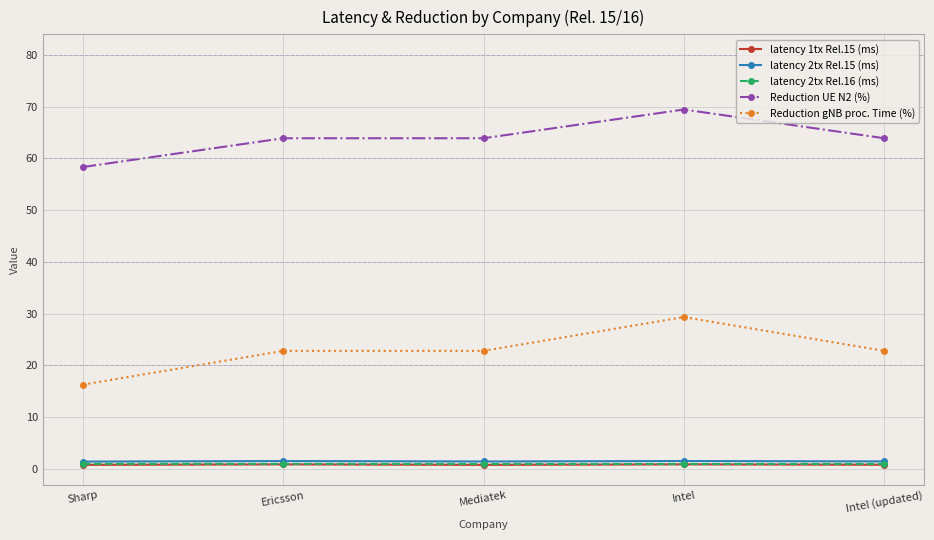

Which series has the largest range (max minus min)?

Reduction gNB proc. Time (%)